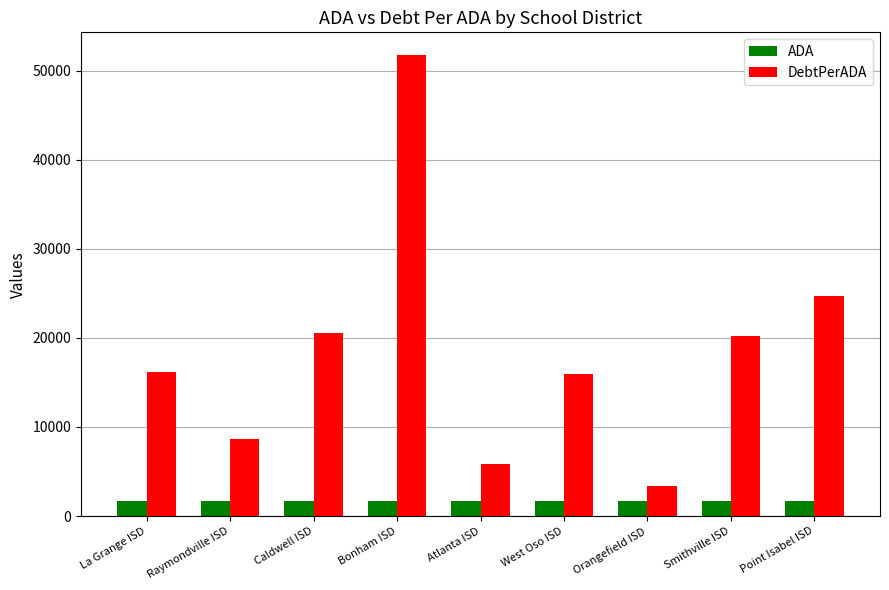

Is it true that ADA equals 1702.2 at Point Isabel ISD?

True